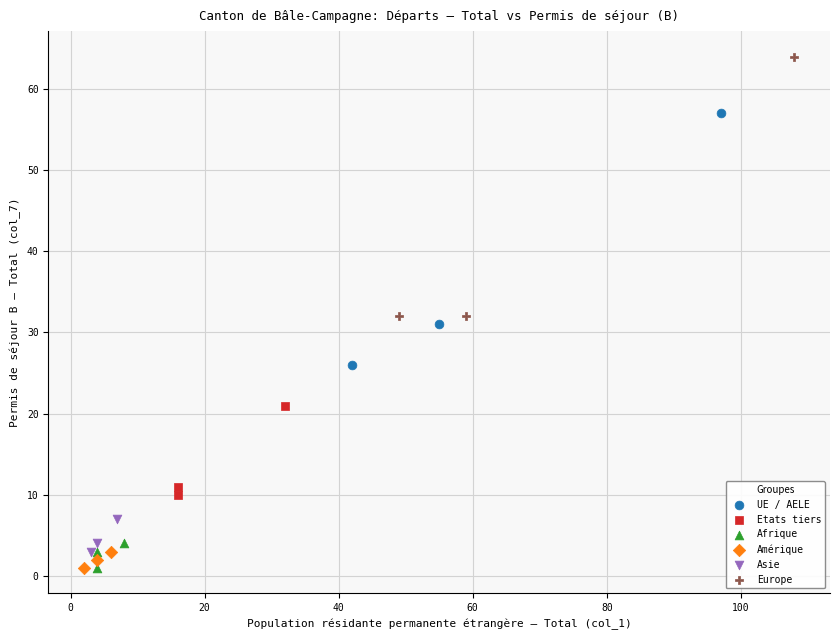

Which series contains the highest Y value?

Europe